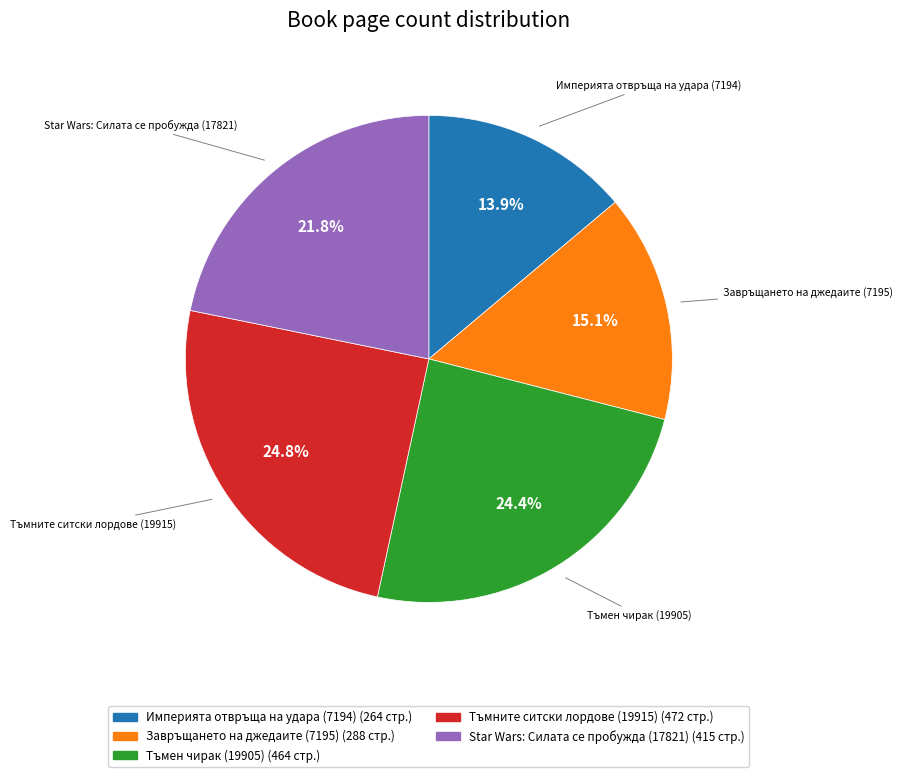

Between Тъмен чирак (19905) and Империята отвръща на удара (7194), which is larger?

Тъмен чирак (19905)